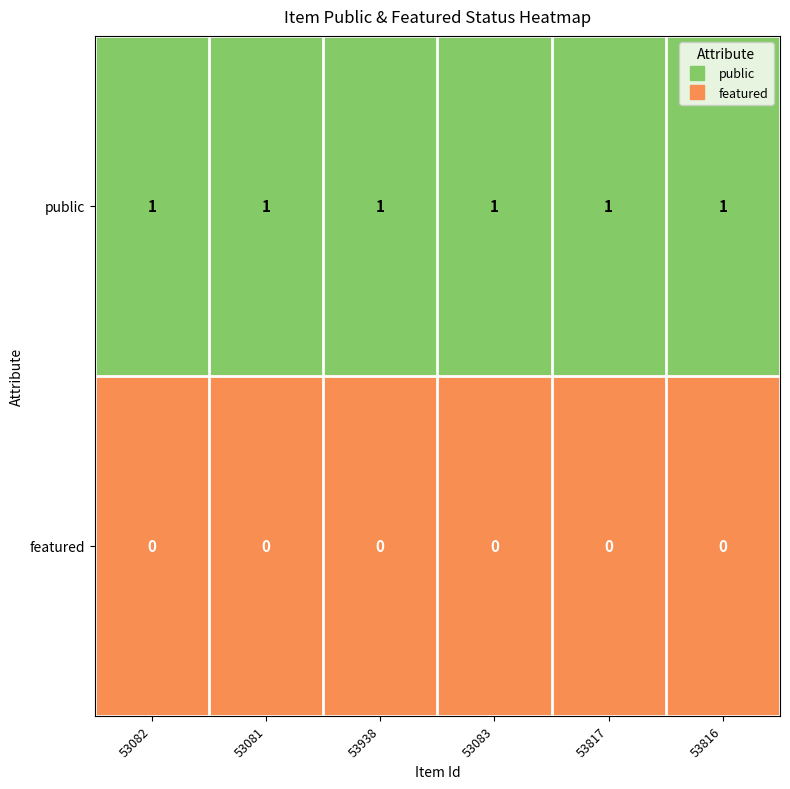

Count the number of categories in the chart.

6